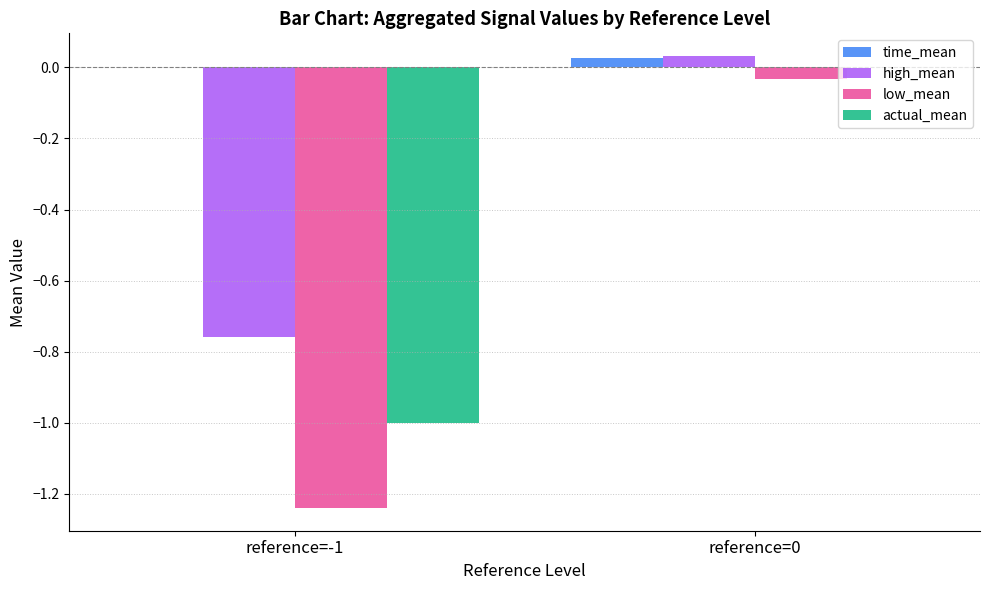

Which series has the largest total across all categories?

time_mean